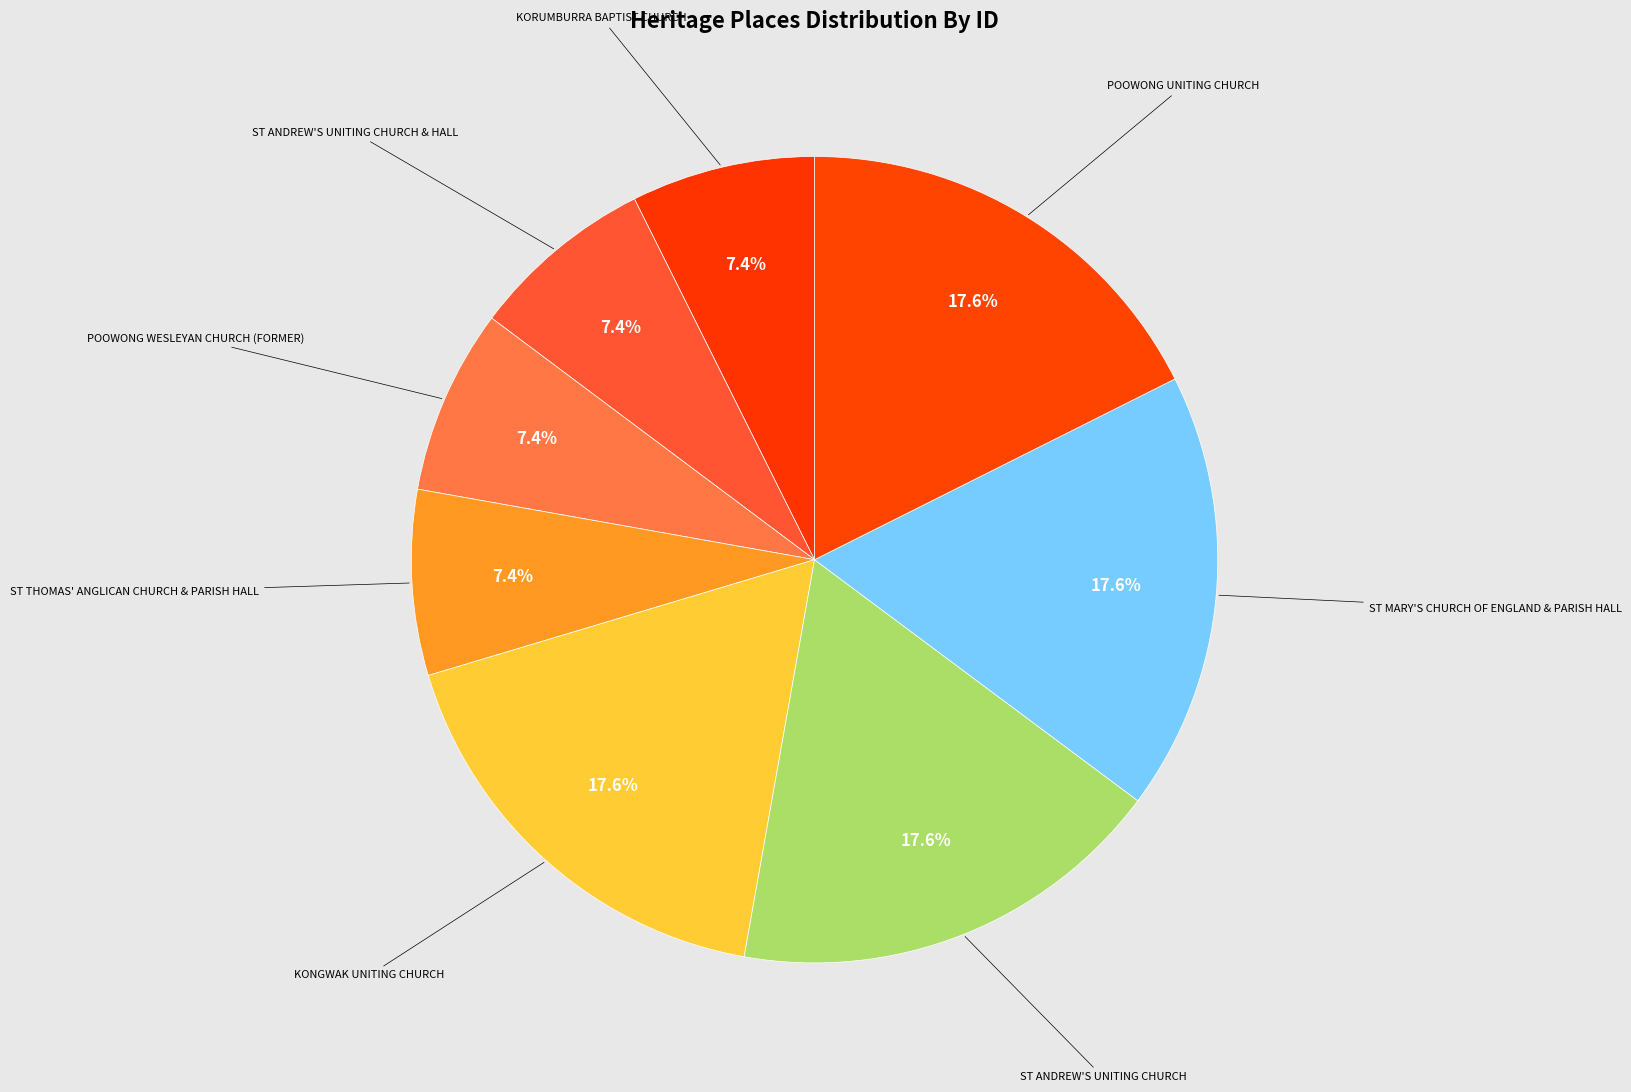

How many slices are in this pie chart?

8